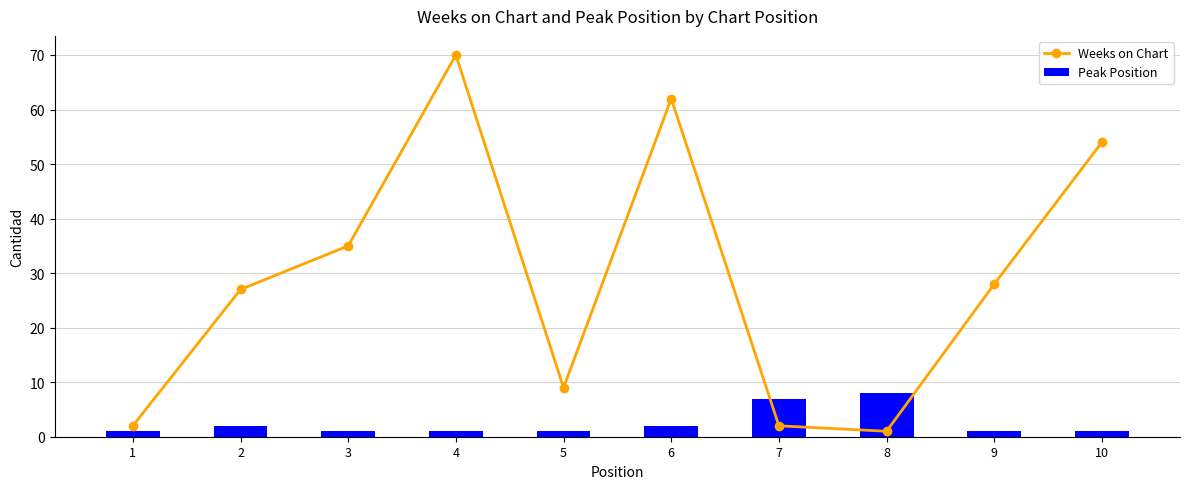

What are all the series names shown in the legend?

Weeks on Chart, Peak Position